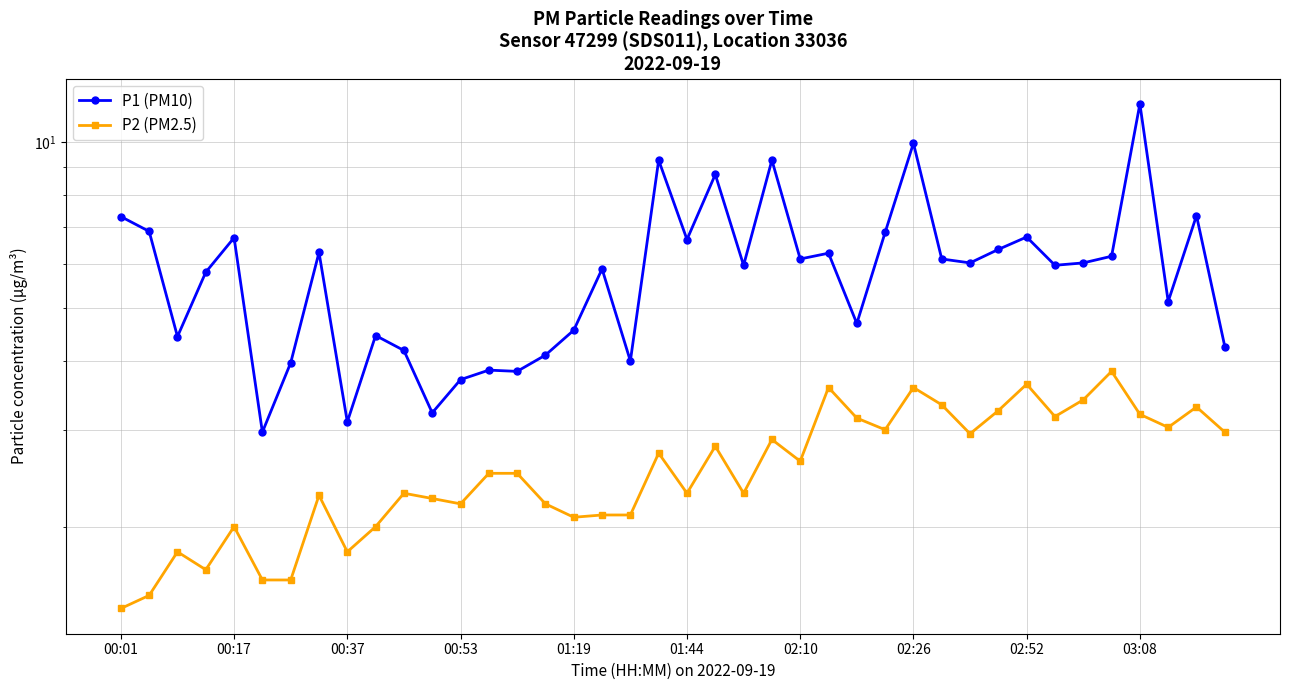

At 15, list the series in order from smallest to largest.

P2 (PM2.5), P1 (PM10)